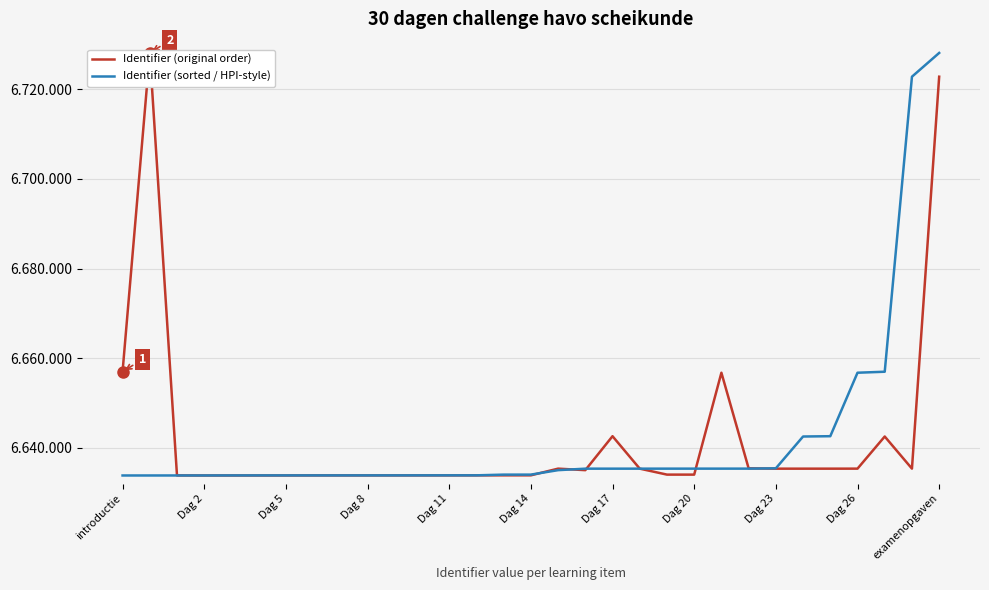

Between which two adjacent categories do Identifier (original order) and Identifier (sorted / HPI-style) first intersect?

Dag 5 and Dag 8